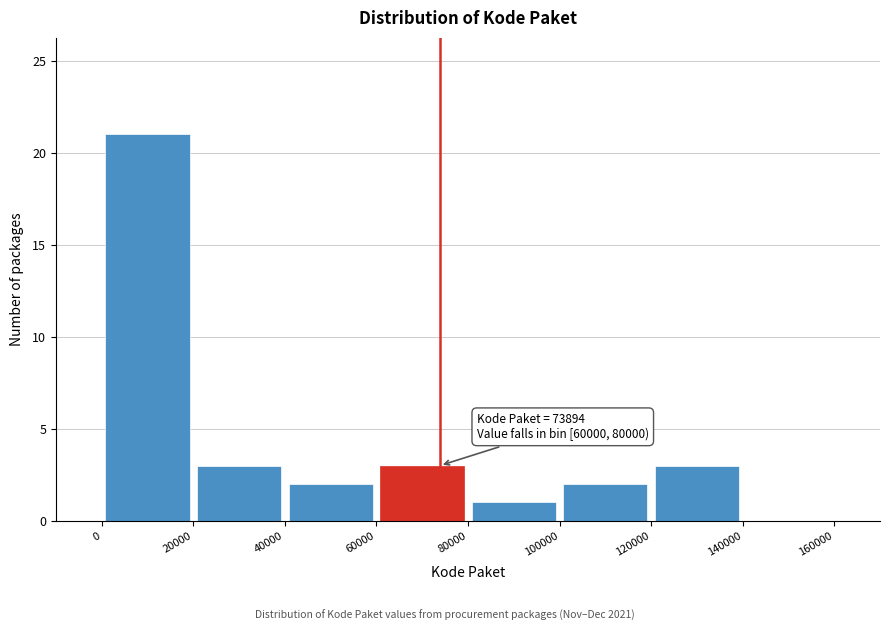

Over which range of the x-axis is the bar tallest?

0 to 20000